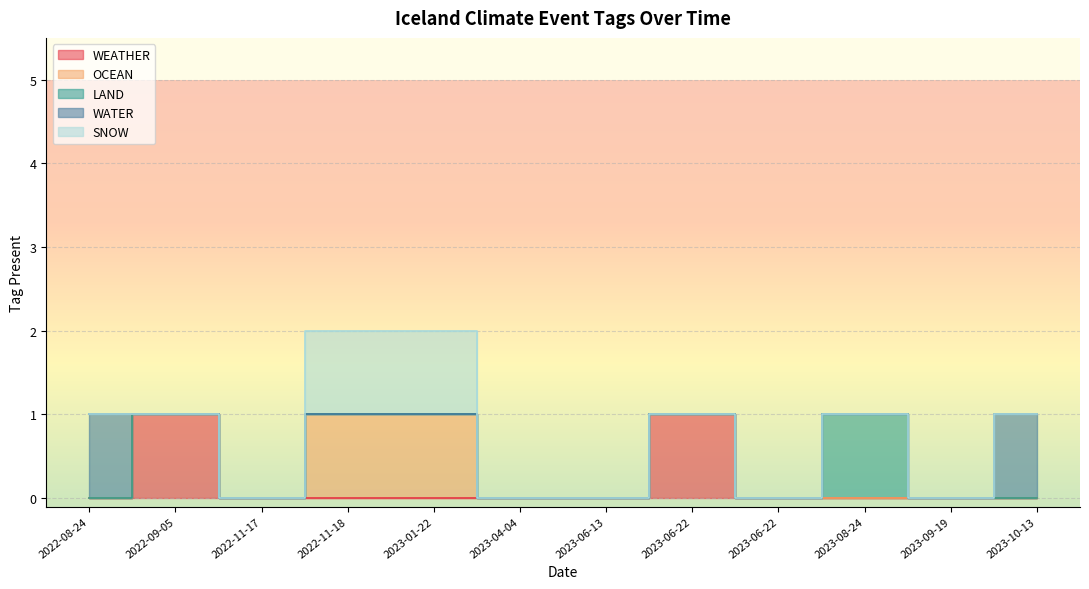

How many times do WEATHER and WATER cross each other?

1